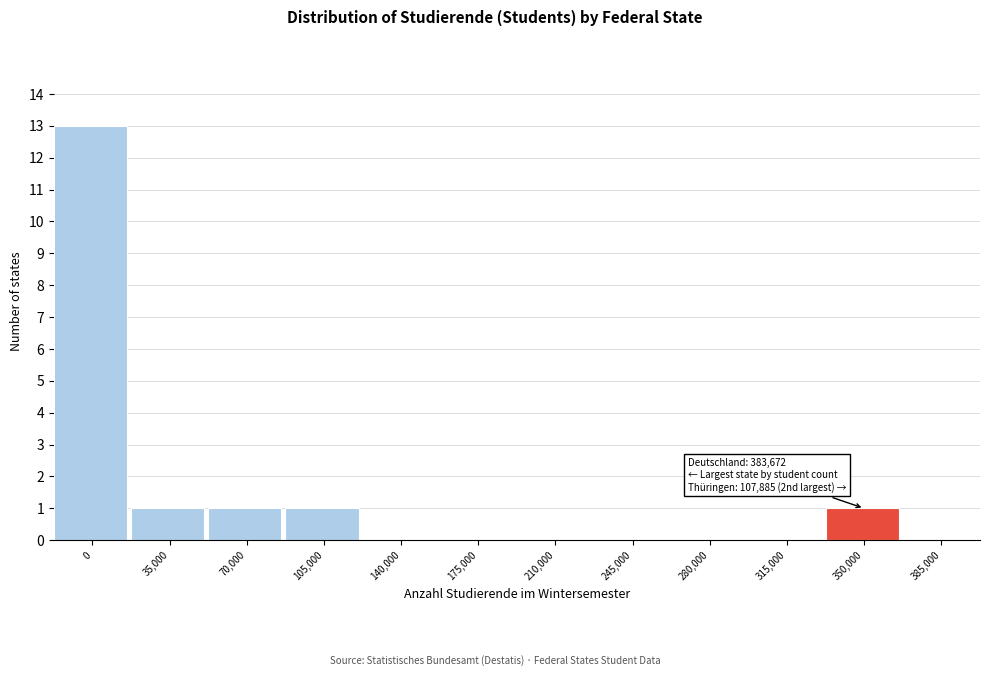

Reading left to right, transcribe all the data shown in this chart.

0=13	35,000=1	70,000=1	105,000=1	140,000=0	175,000=0	210,000=0	245,000=0	280,000=0	315,000=0	350,000=1	385,000=0